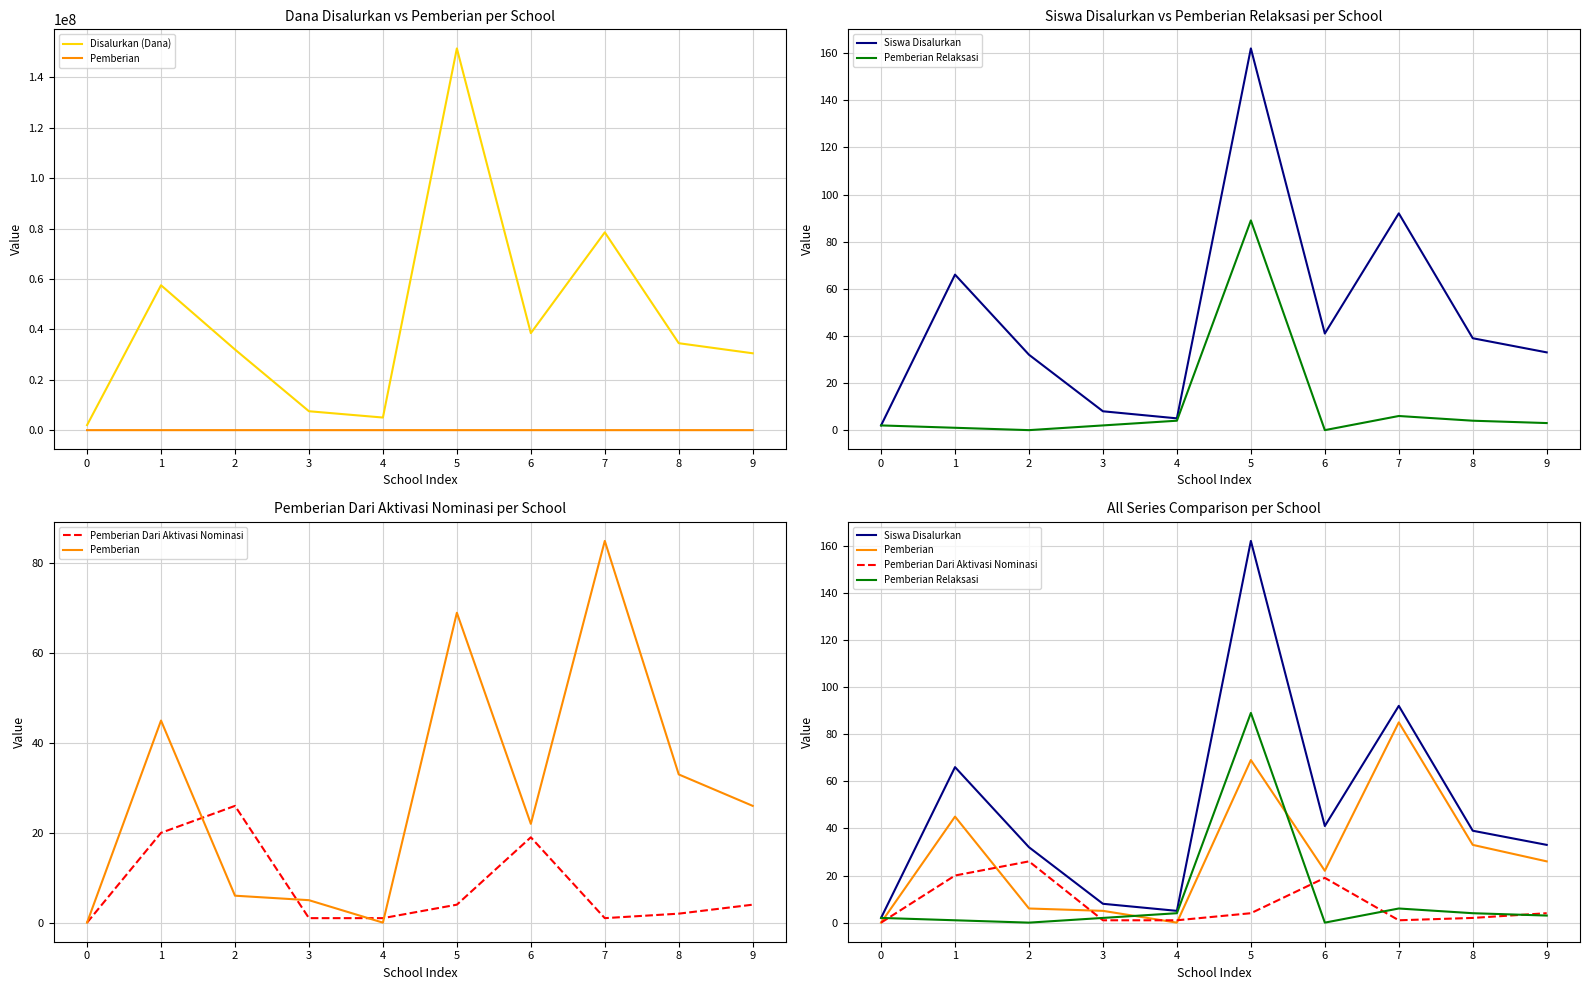

How many interior local valleys does the Pemberian Dari Aktivasi Nominasi series have?

1